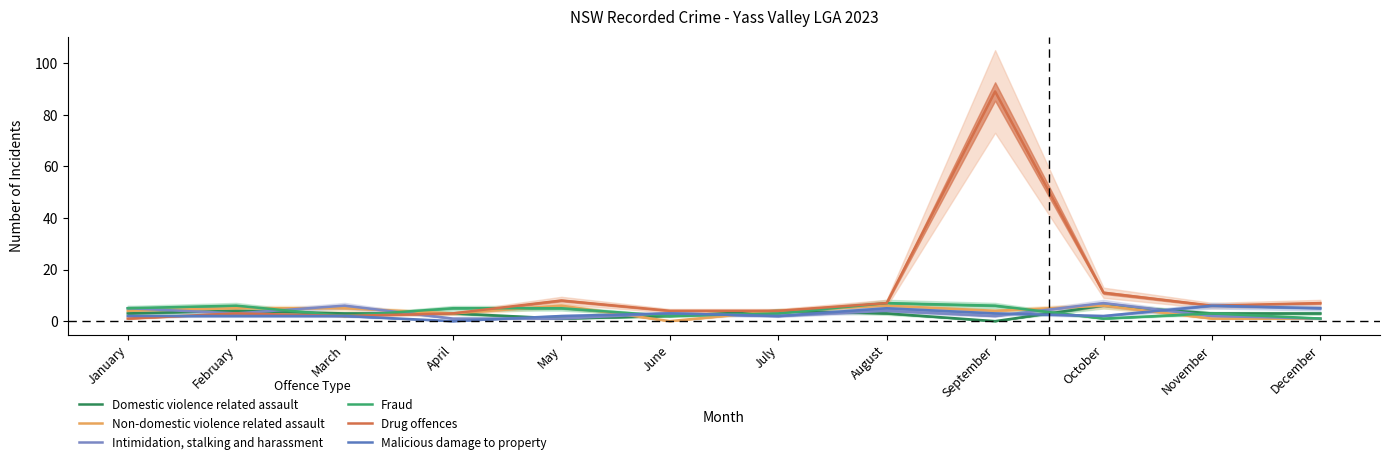

Count the Fraud values in the range 2 to 6.

9